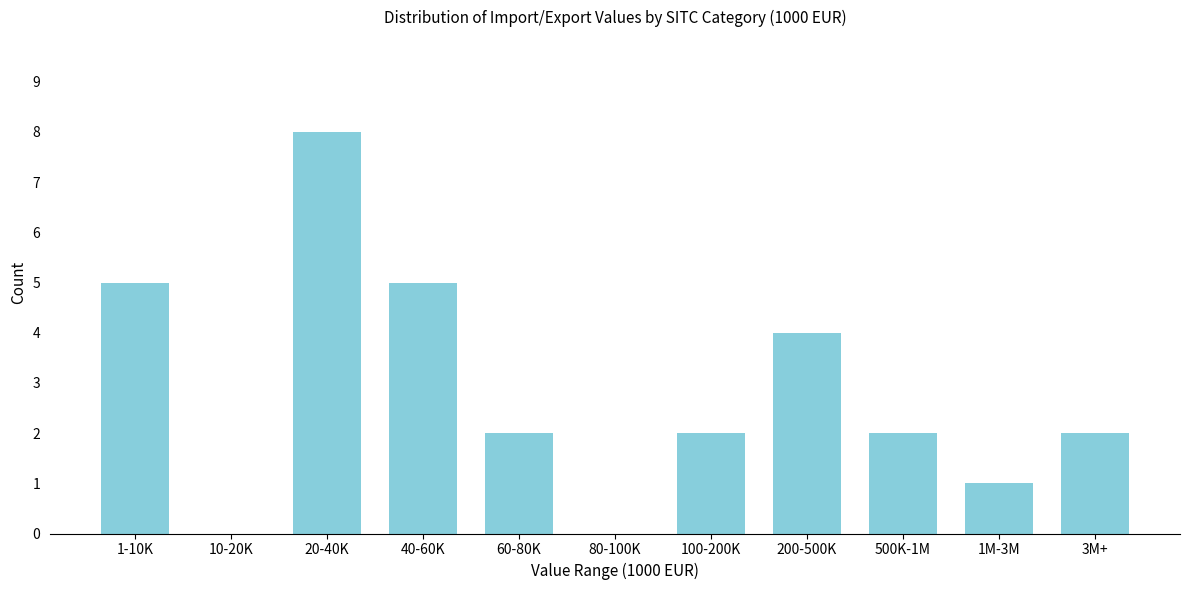

Reading left to right, what are all the values shown in this chart?

1-10K=5	10-20K=0	20-40K=8	40-60K=5	60-80K=2	80-100K=0	100-200K=2	200-500K=4	500K-1M=2	1M-3M=1	3M+=2